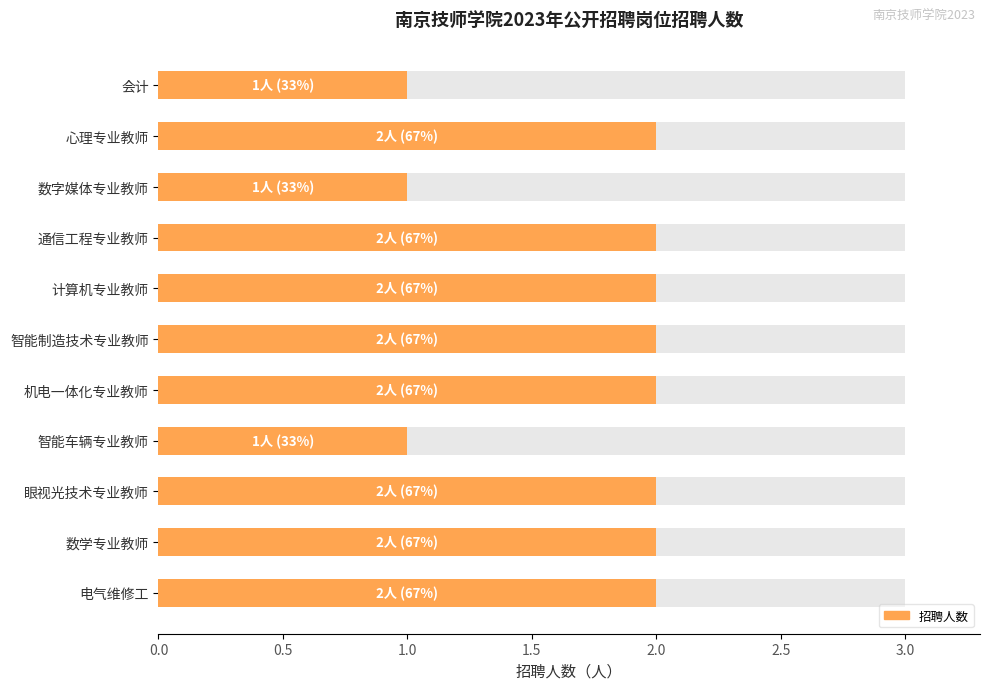

Between 数学专业教师 and 通信工程专业教师, which is larger?

数学专业教师